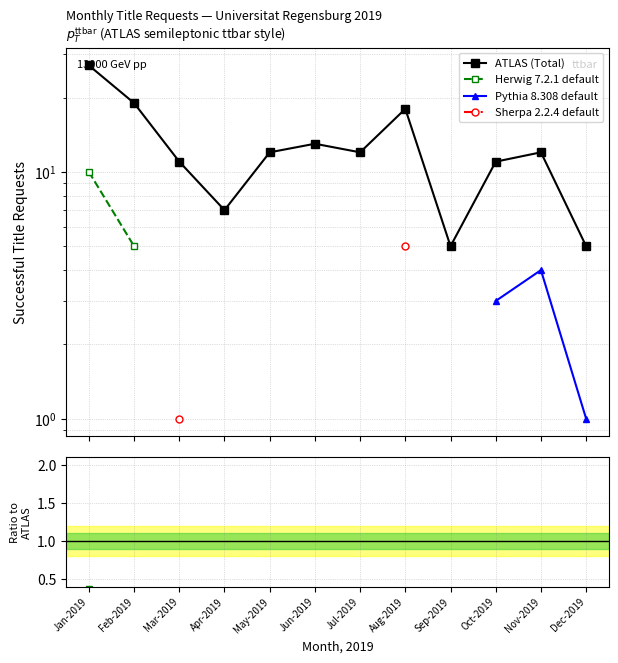

Which series has the largest range (max minus min)?

ATLAS (Total)